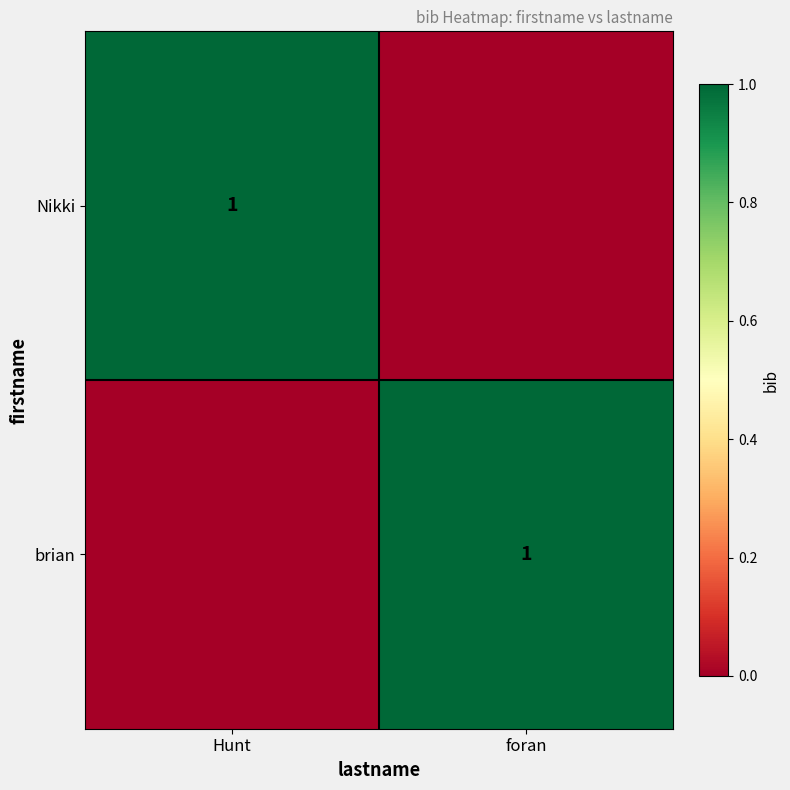

The value of brian at foran is 1. True or false?

True